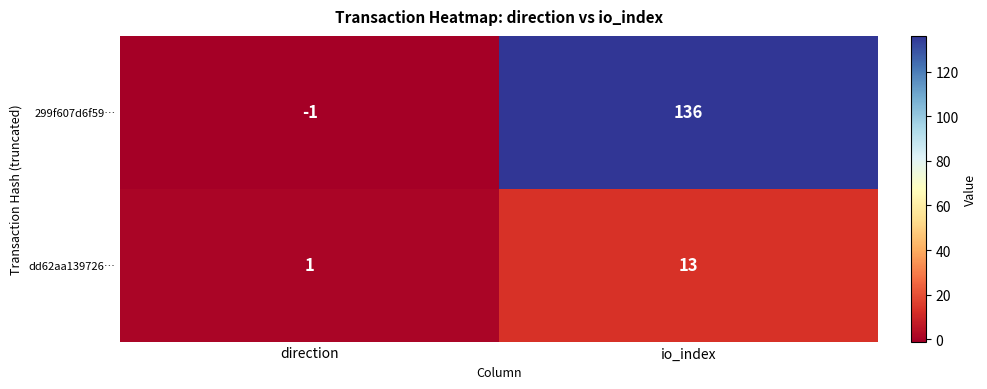

At which category is the sum across all series the highest?

io_index